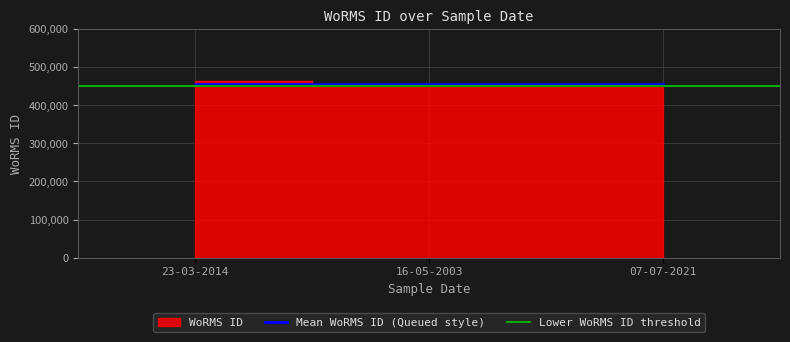

What is the label of the 1st point from the right?

07-07-2021